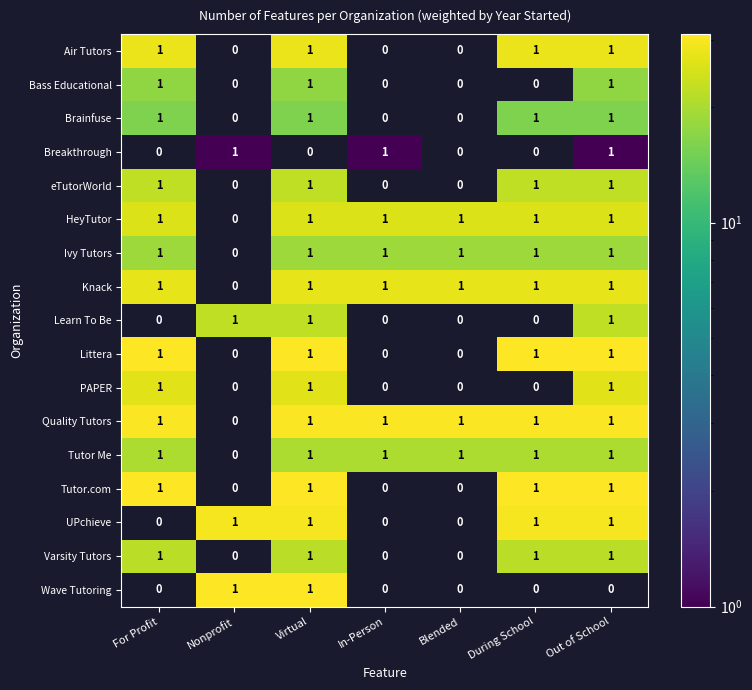

True or false: Brainfuse has a value of 1 at For Profit.

True